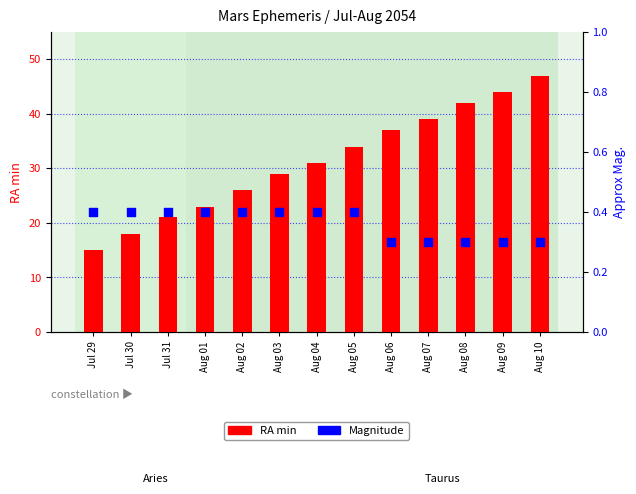

Which series has the largest total across all categories?

RA min